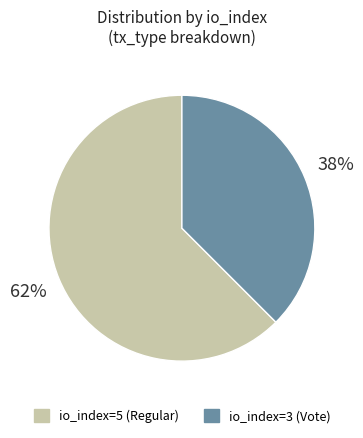

Between io_index=3 (Vote) and io_index=5 (Regular), which is larger?

io_index=5 (Regular)